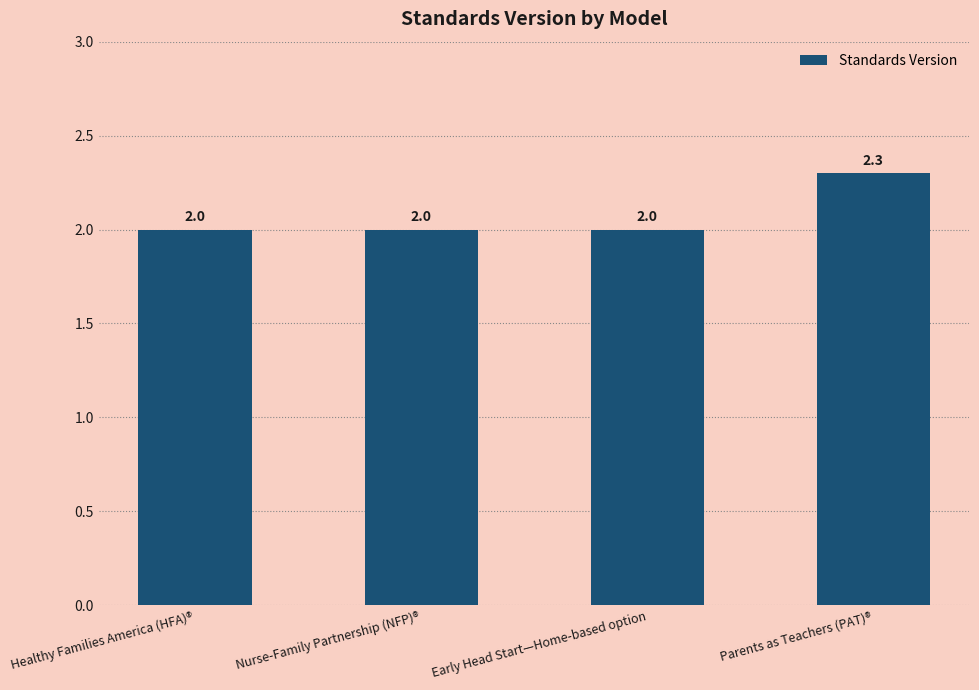

Count the values in the range 2 to 3.

4